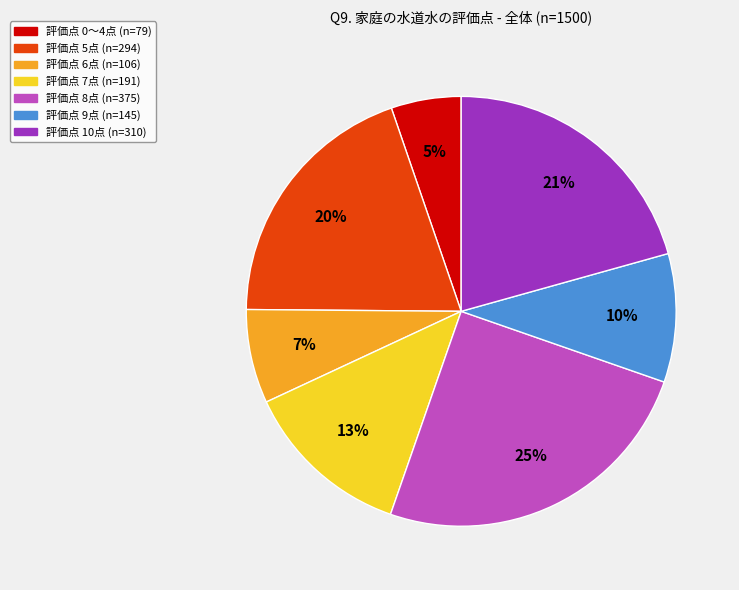

To the nearest percent, what is the average slice percentage?

14%